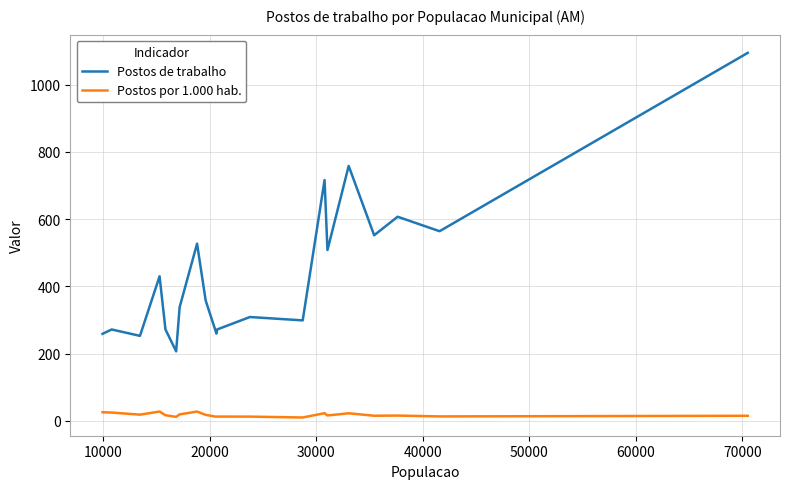

True or false: Postos por 1.000 hab. and Postos de trabalho cross at least once.

False